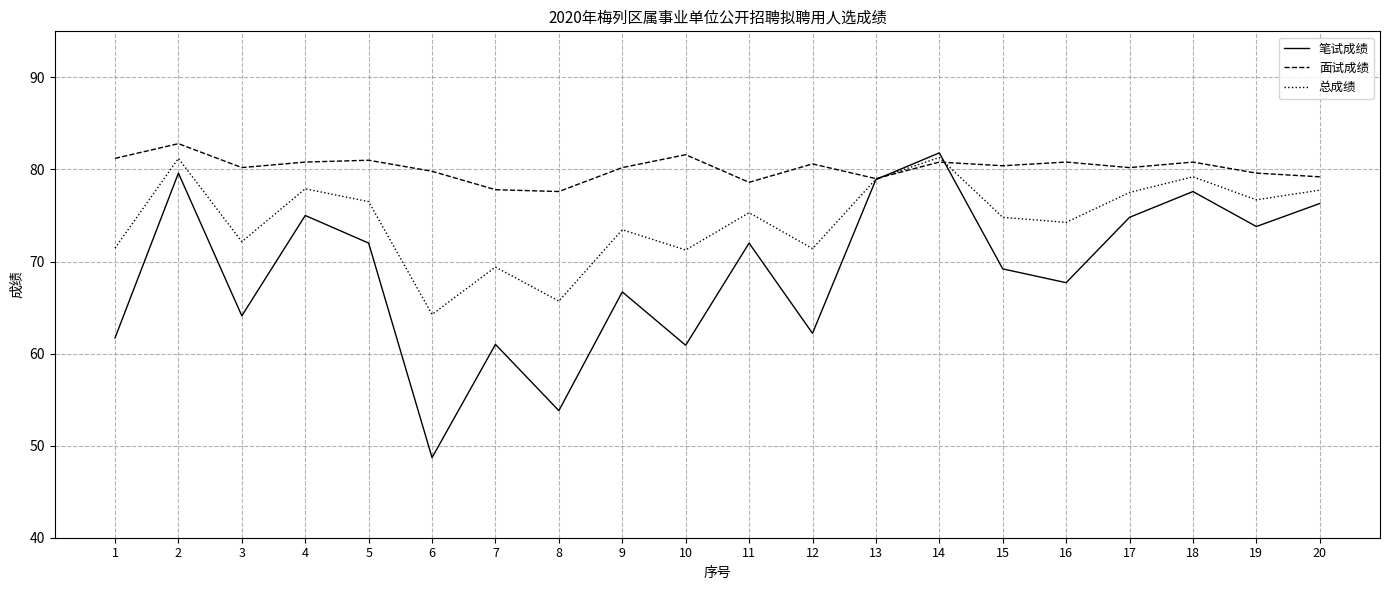

Which series has the largest total across all categories?

面试成绩